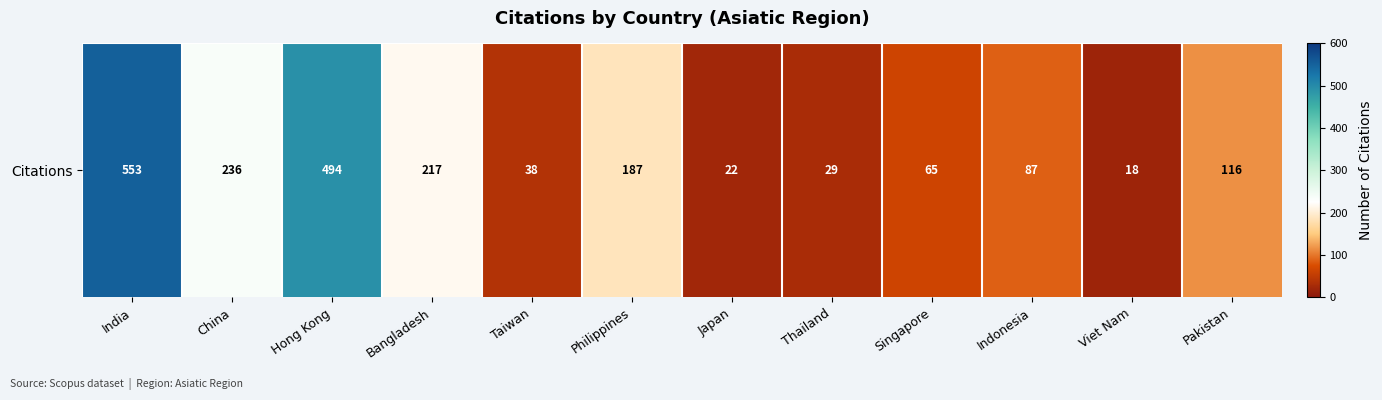

Reading left to right, what are all the values shown in this chart?

India=553	China=236	Hong Kong=494	Bangladesh=217	Taiwan=38	Philippines=187	Japan=22	Thailand=29	Singapore=65	Indonesia=87	Viet Nam=18	Pakistan=116